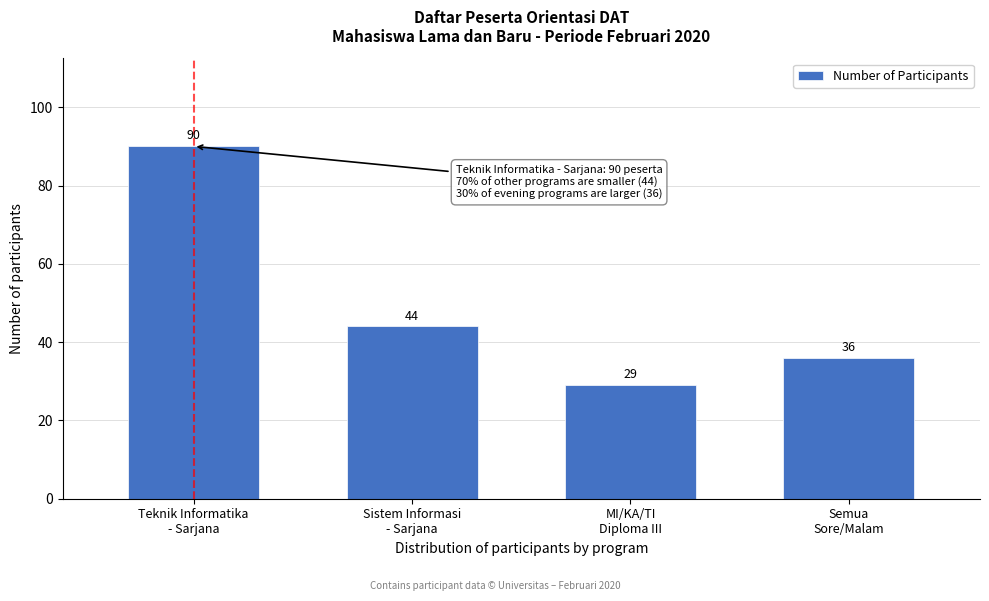

Reading left to right, what are all the values shown in this chart?

90	44	29	36